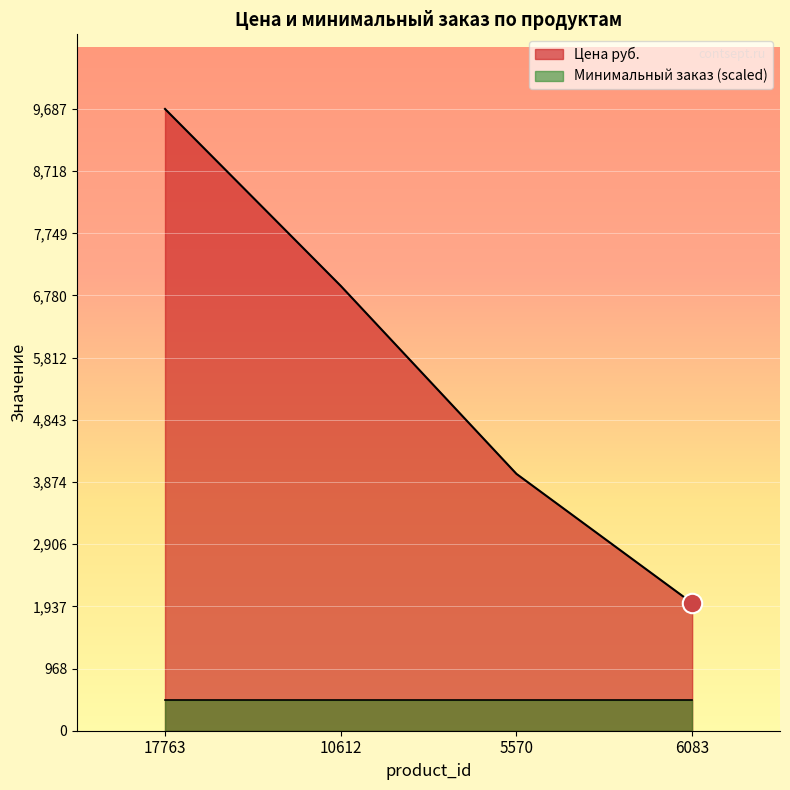

What position from the left is 10612?

2